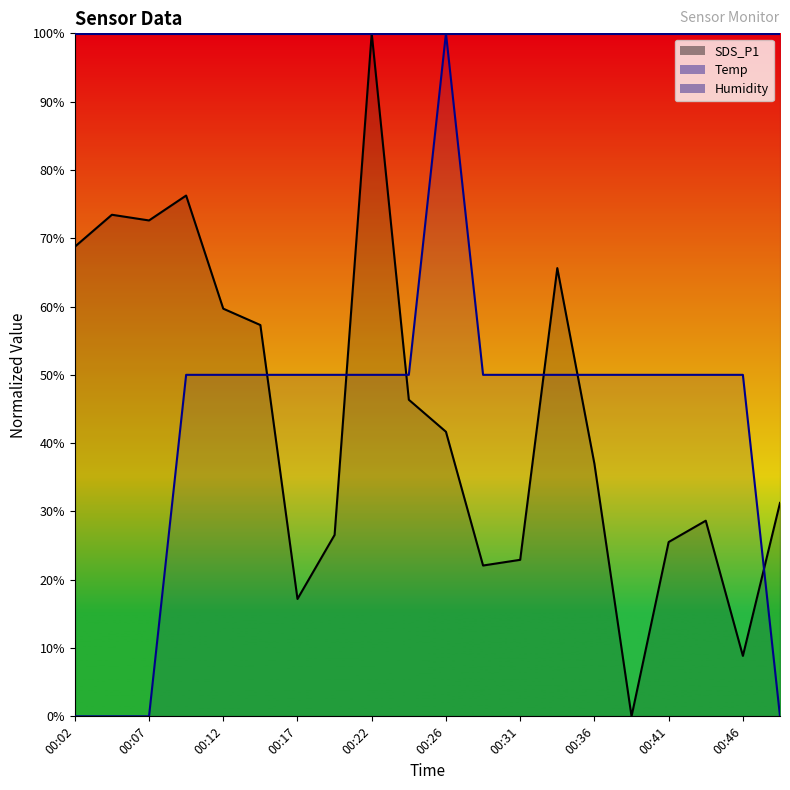

How many values in the SDS_P1 line series are below 41?

10